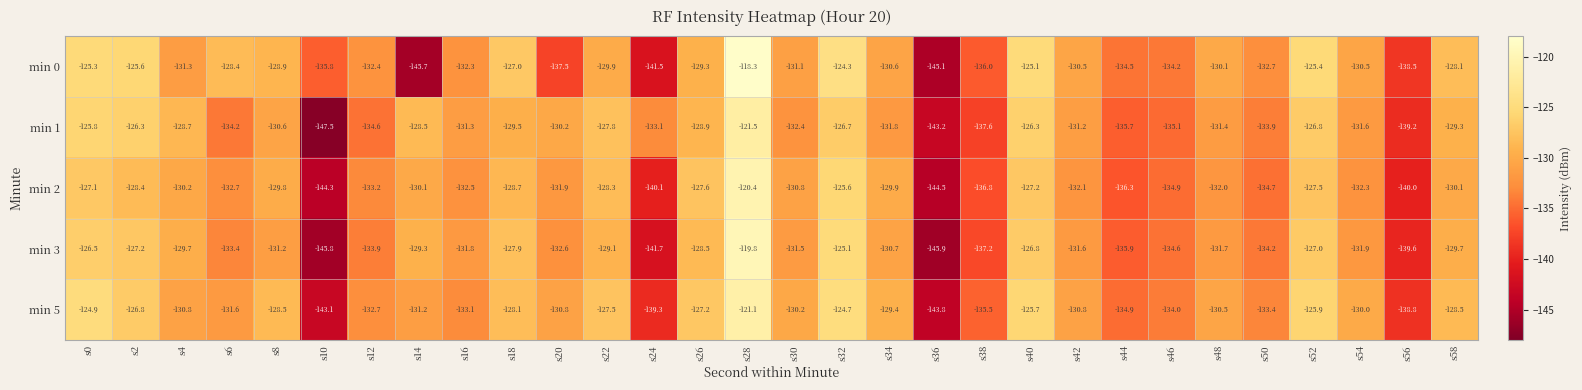

Where does the min 0 series first go above -130?

s0